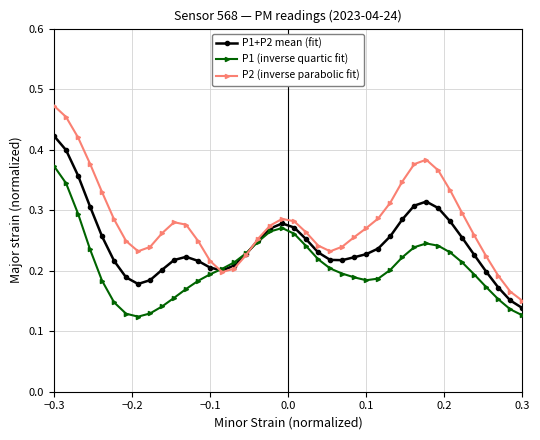

At how many categories does at least one series exceed 0?

40